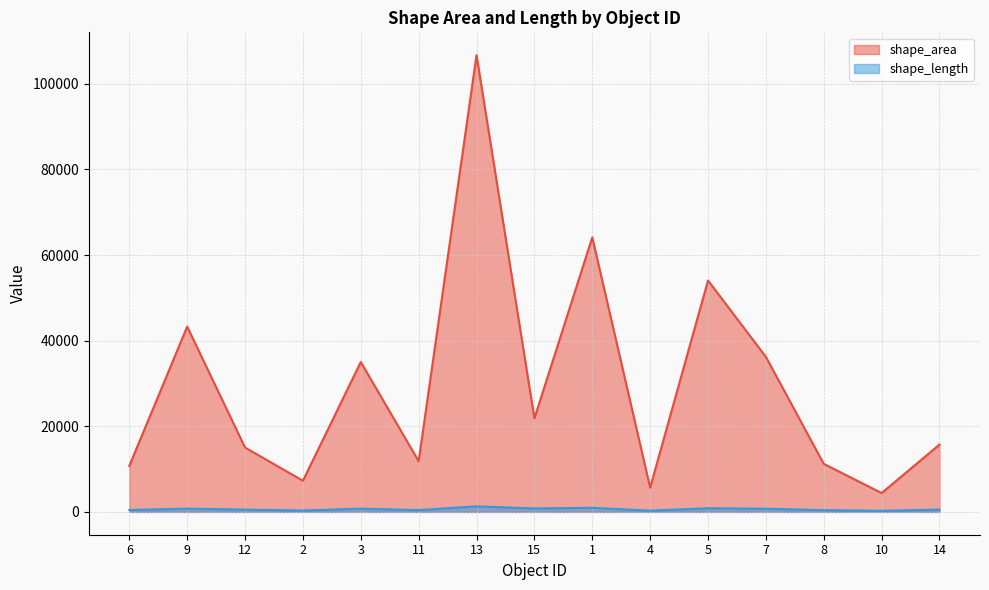

Read the shape_area value at 11.

11838.7